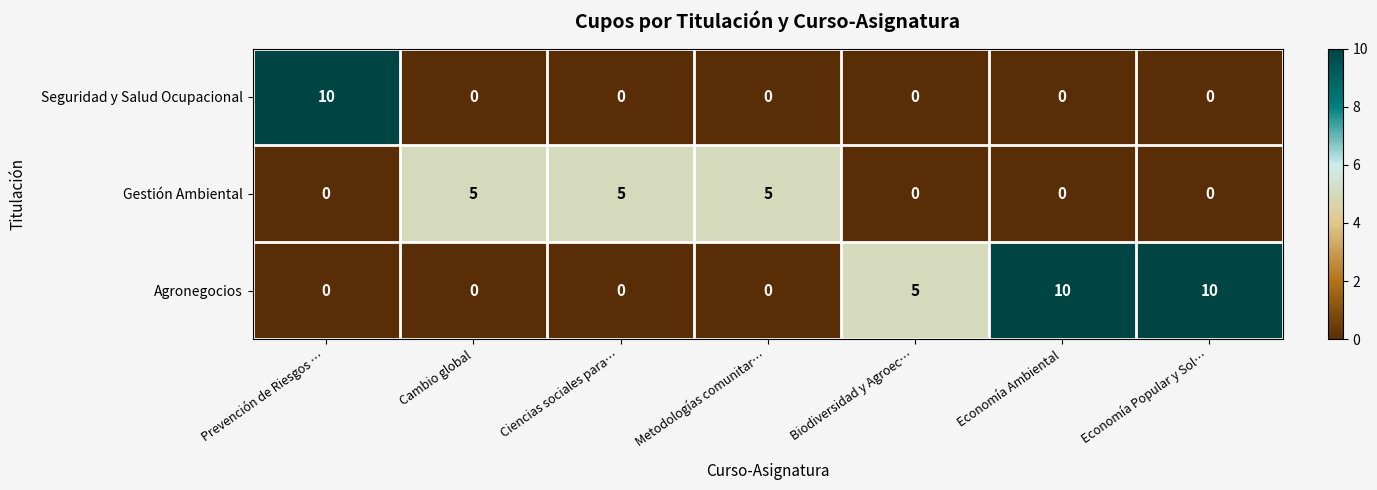

The value of Seguridad y Salud Ocupacional at Prevención de Riesgos … is 5. True or false?

False